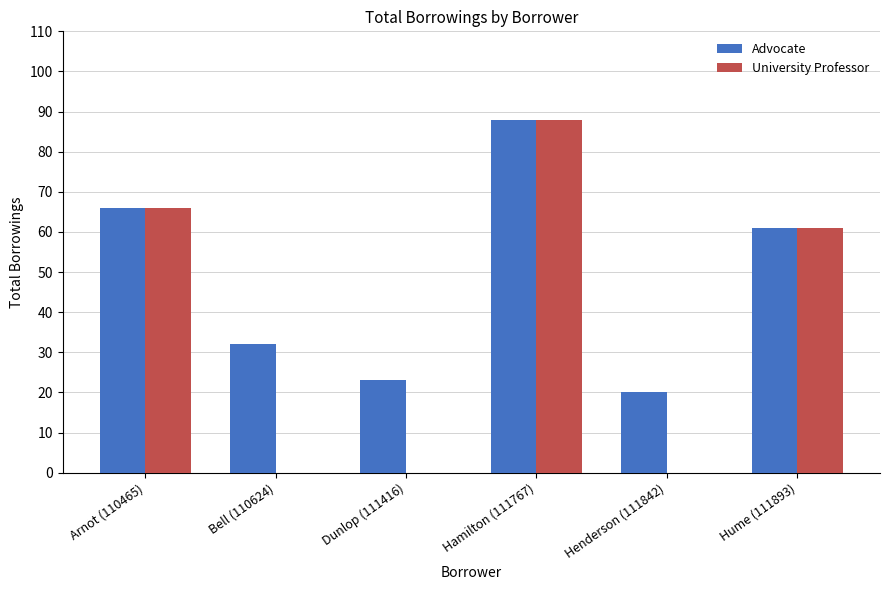

Is the value of Advocate at Dunlop (111416) greater than the value of University Professor at Dunlop (111416)?

Yes